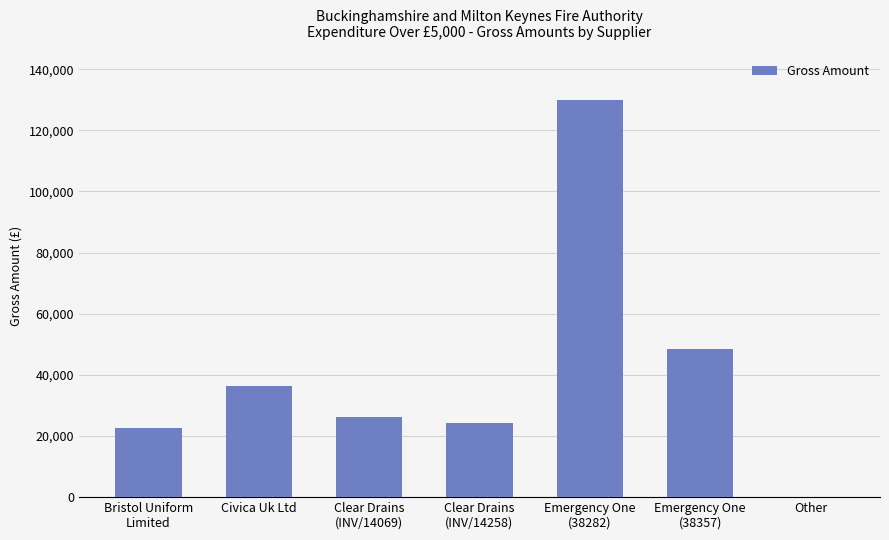

How many positive values are there?

6